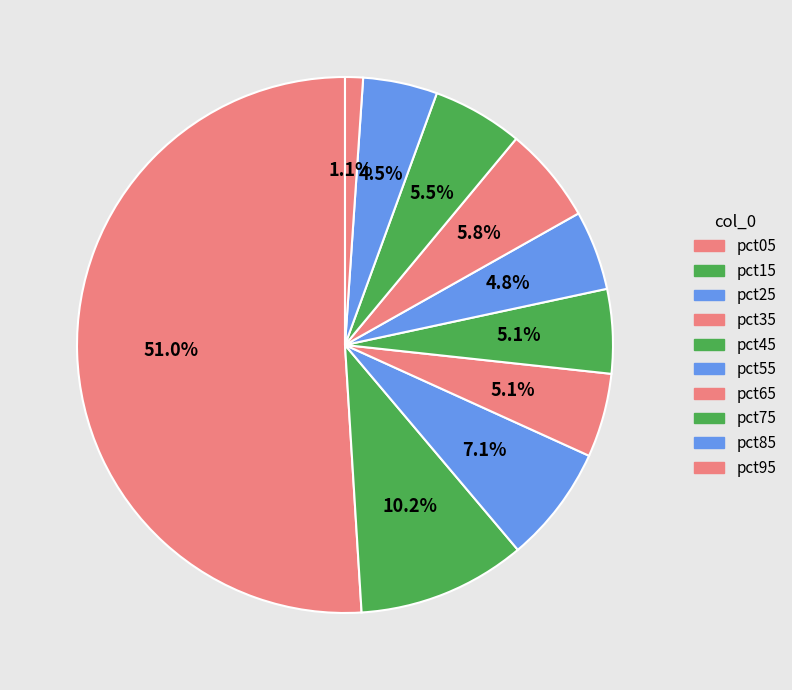

Count the number of slices in the pie.

10